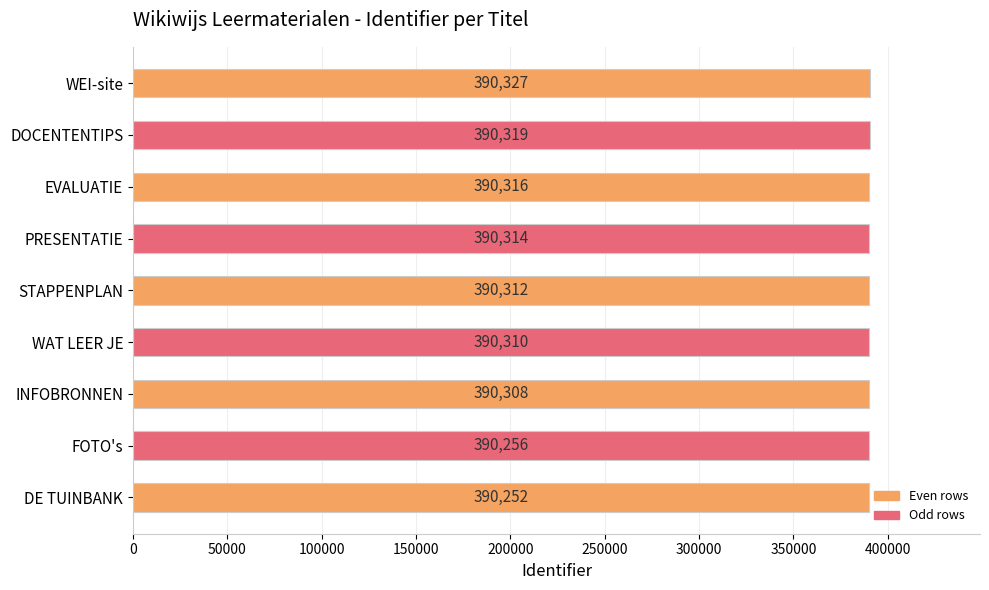

List the labels in order of value, smallest first.

DE TUINBANK, FOTO's, INFOBRONNEN, WAT LEER JE, STAPPENPLAN, PRESENTATIE, EVALUATIE, DOCENTENTIPS, WEI-site